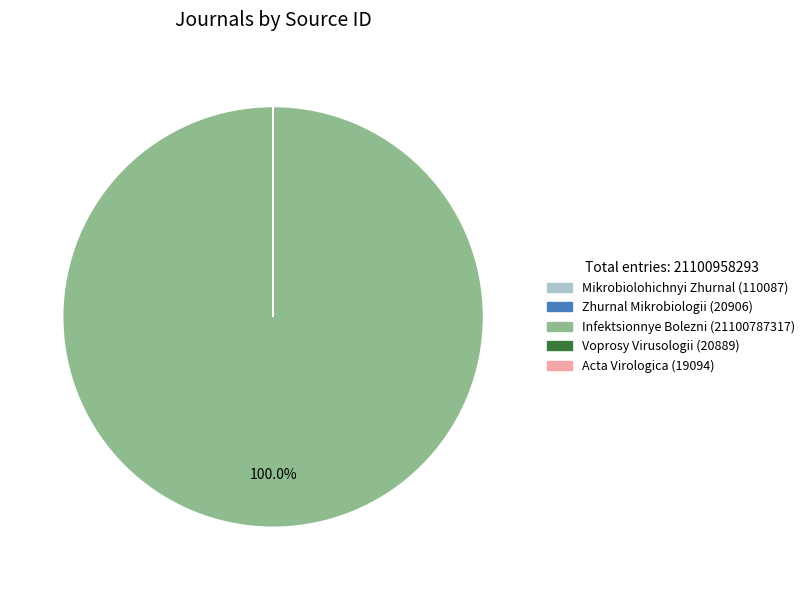

Is there any slice that represents more than half of the pie?

Yes